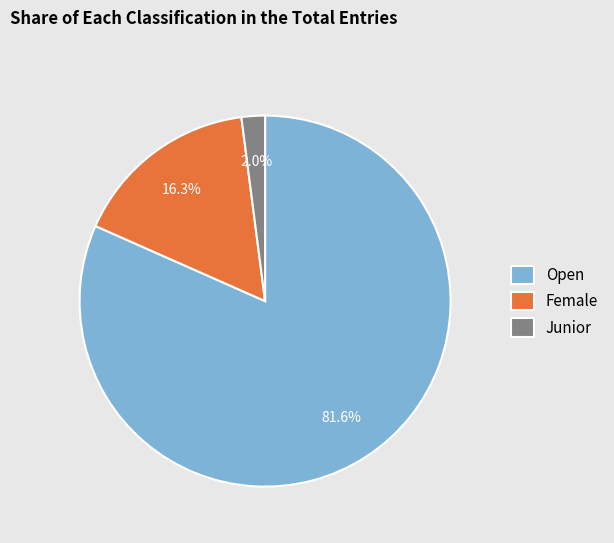

What percentage is the Junior slice, to the nearest percent?

2%